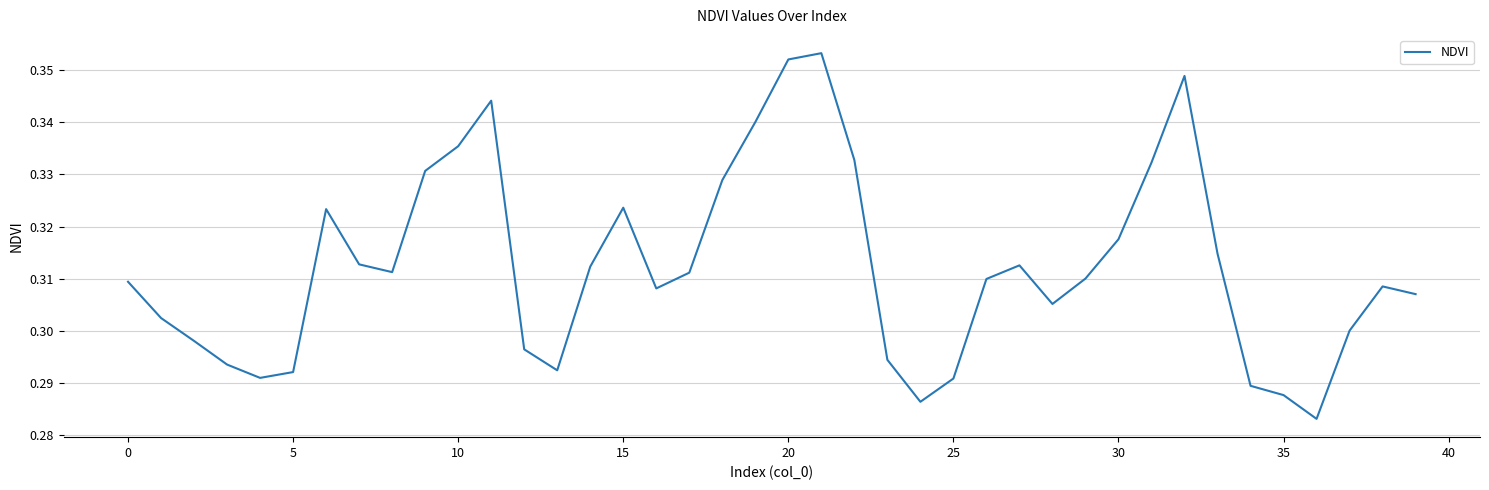

The chart shows a value of 0.1 at 25. True or false?

False